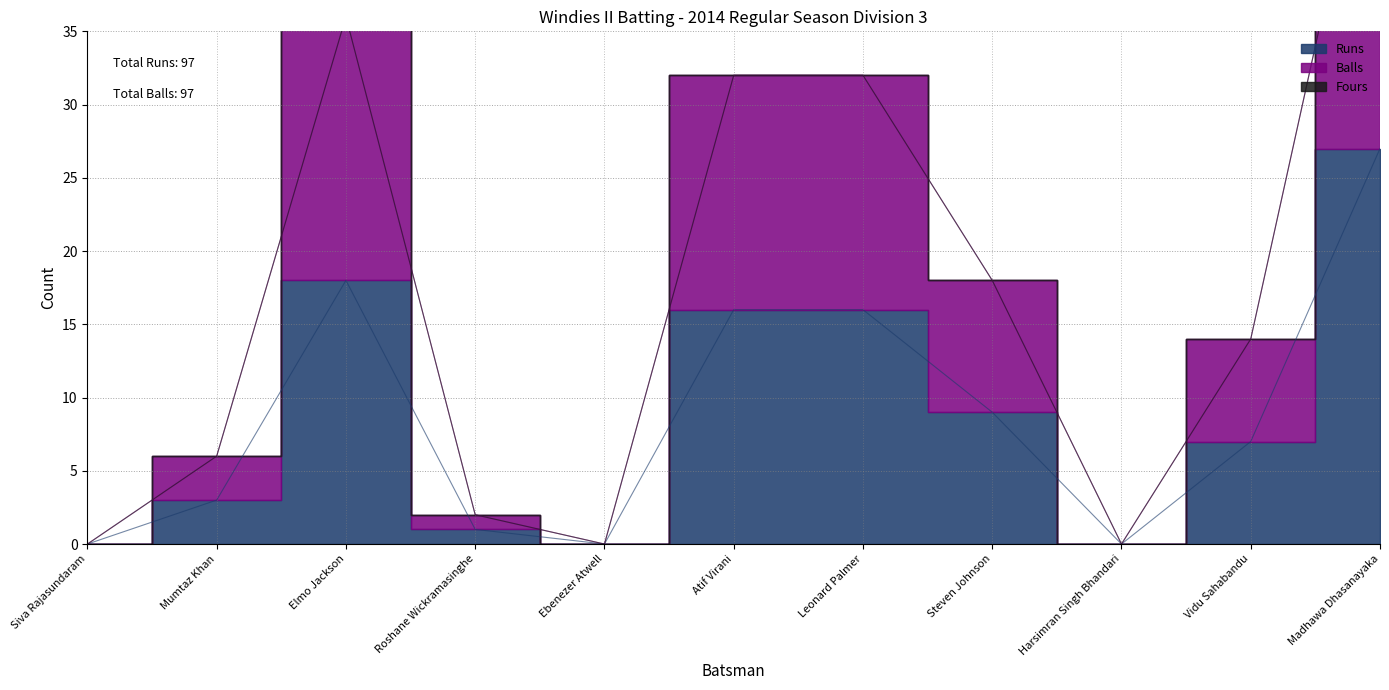

True or false: Balls and Runs cross at least once.

False